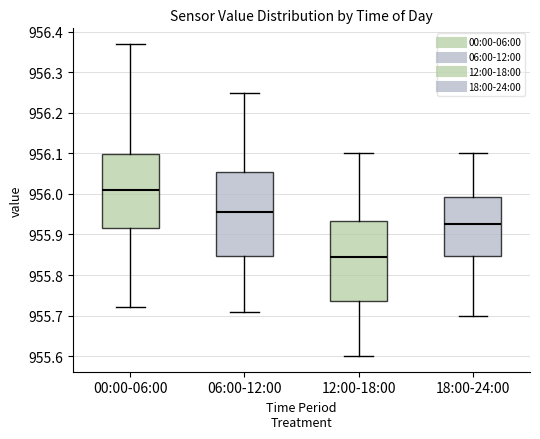

Where does the median line of the box for 00:00-06:00 sit on the y-axis? The values are not printed on the chart, so give them approximately, as read against the axis.

956.01